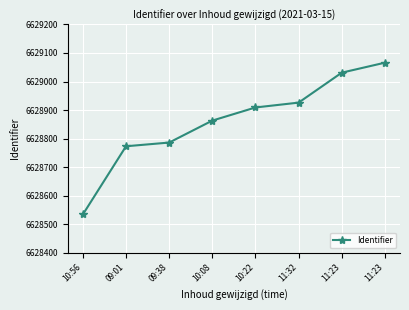

Between 10:22 and 11:32, which is larger?

11:32